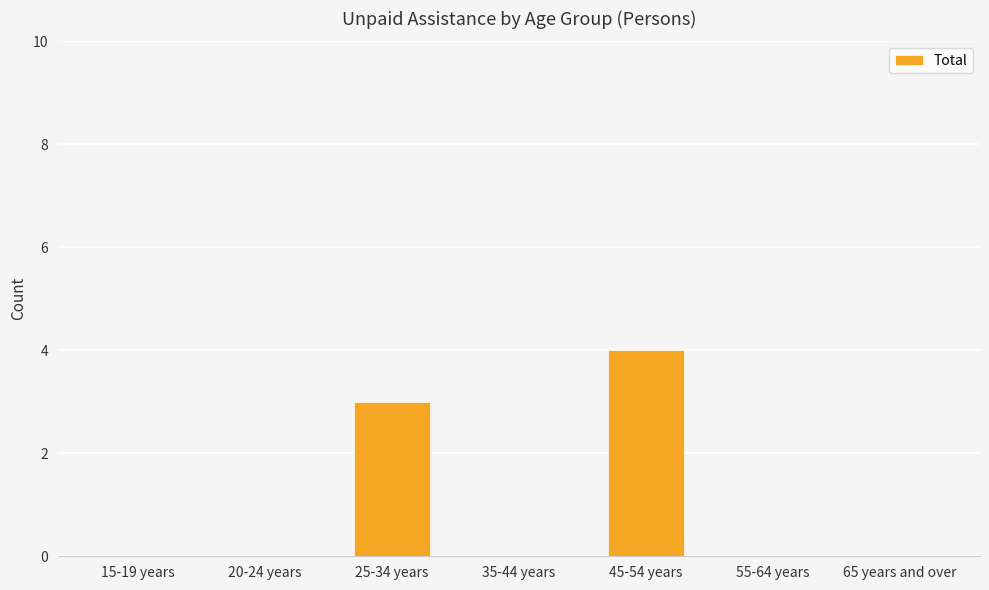

What is the greatest value displayed?

4